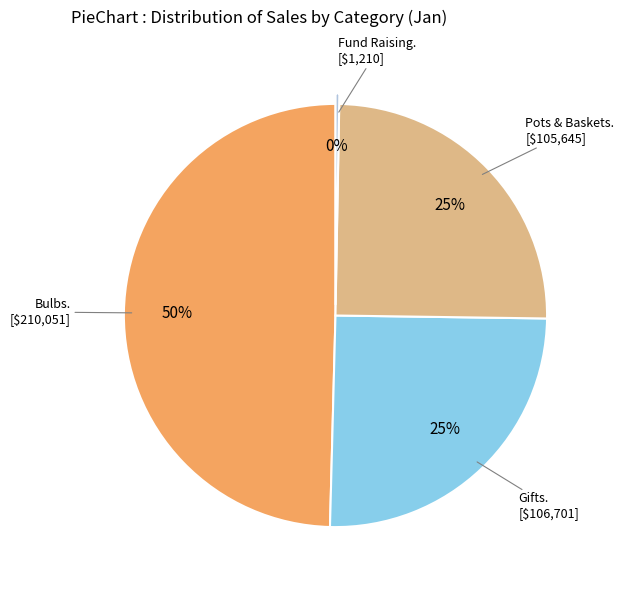

Count the number of slices in the pie.

4